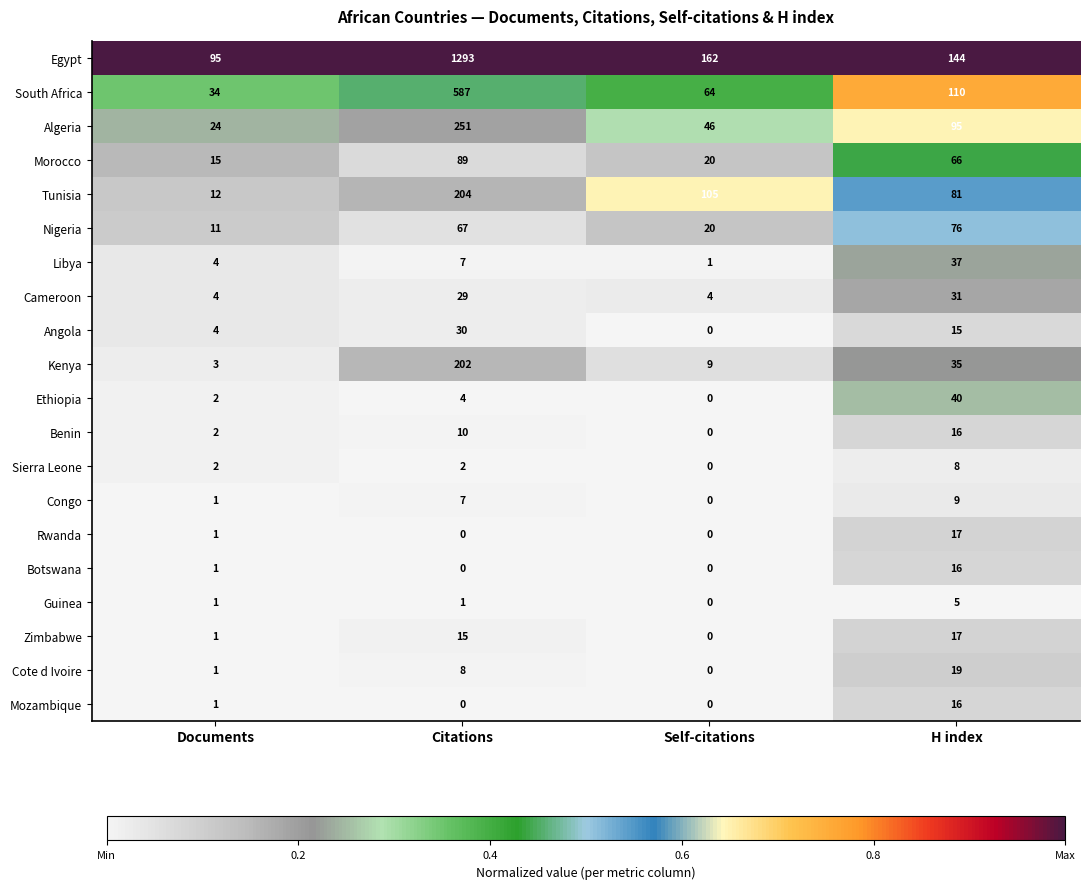

Is the value of Algeria at Self-citations greater than the value of Cameroon at Documents?

Yes